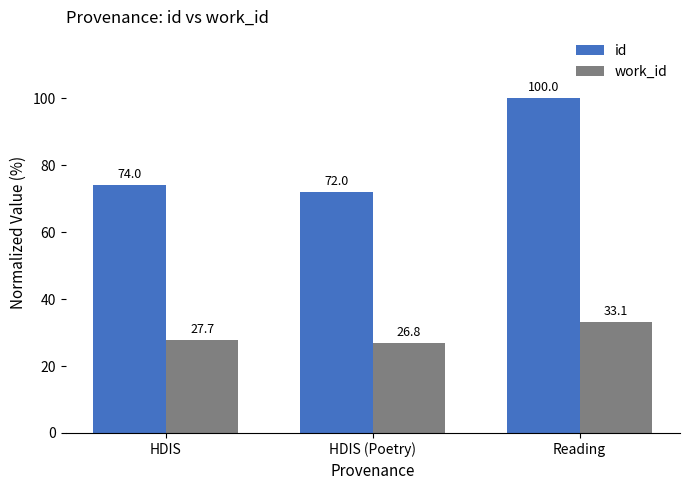

How many values in the id series are below 73?

1